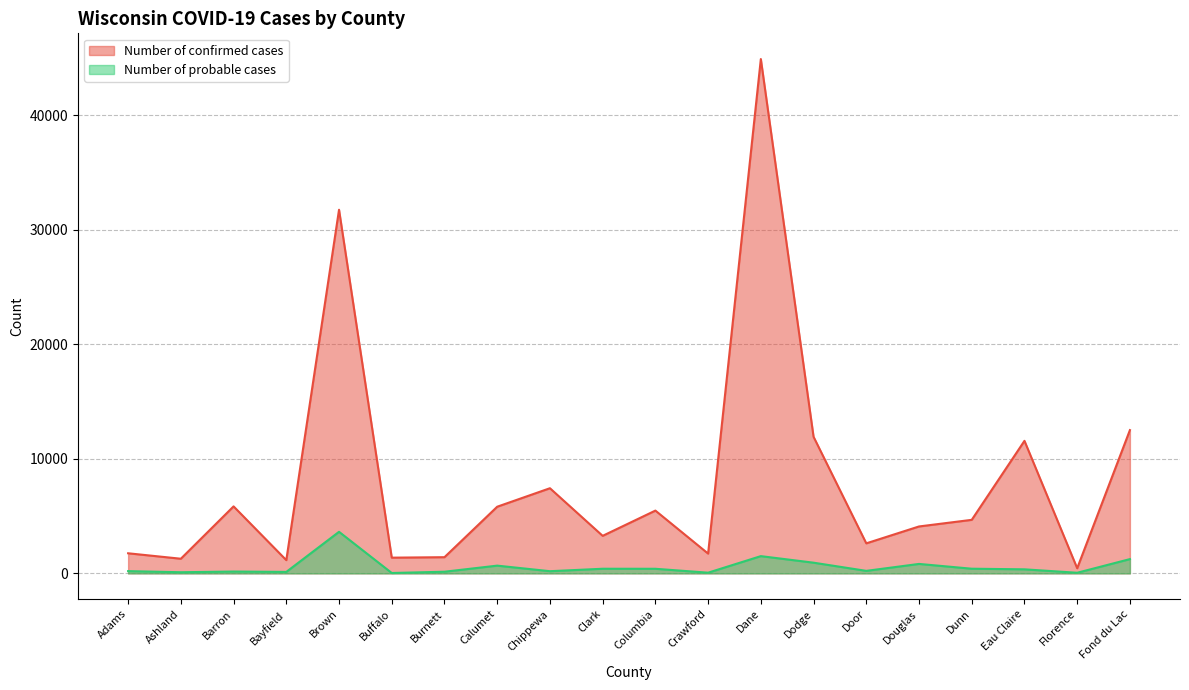

What is the average value of the Number of confirmed cases series?

8052